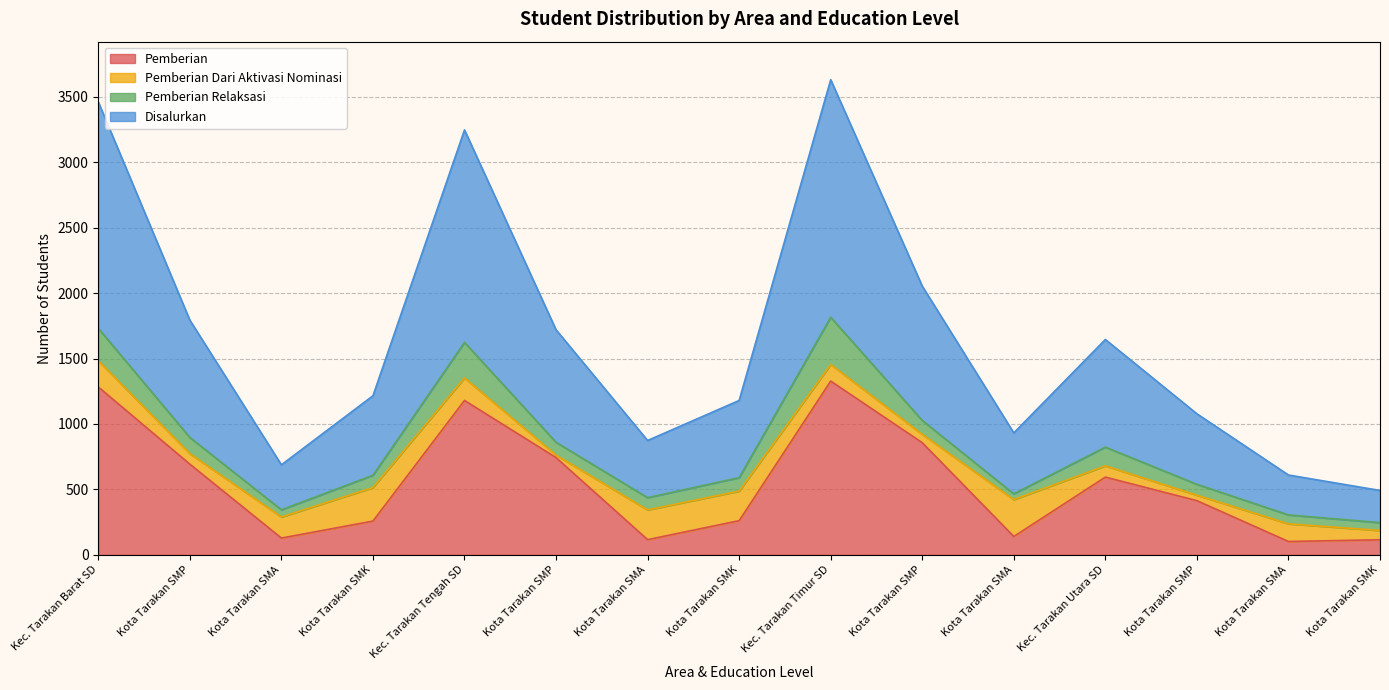

True or false: Disalurkan and Pemberian intersect in this chart.

False